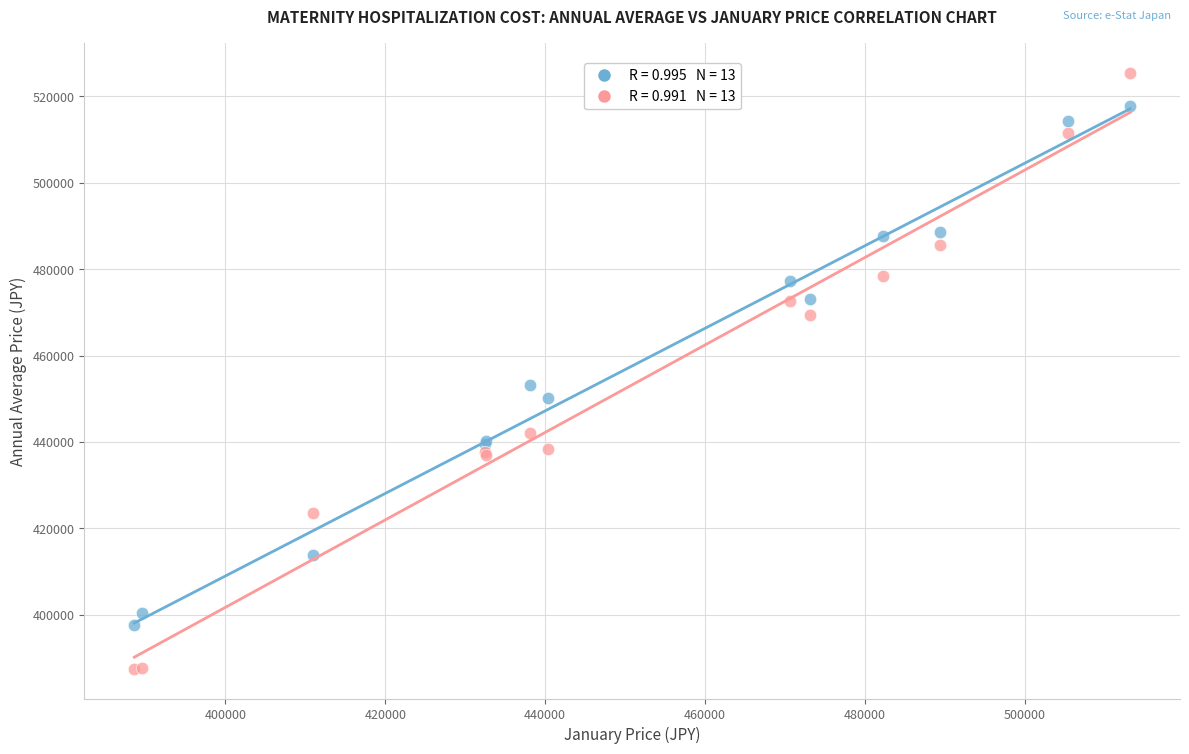

Across all series, what Y value is closest to 456446?

453079.0